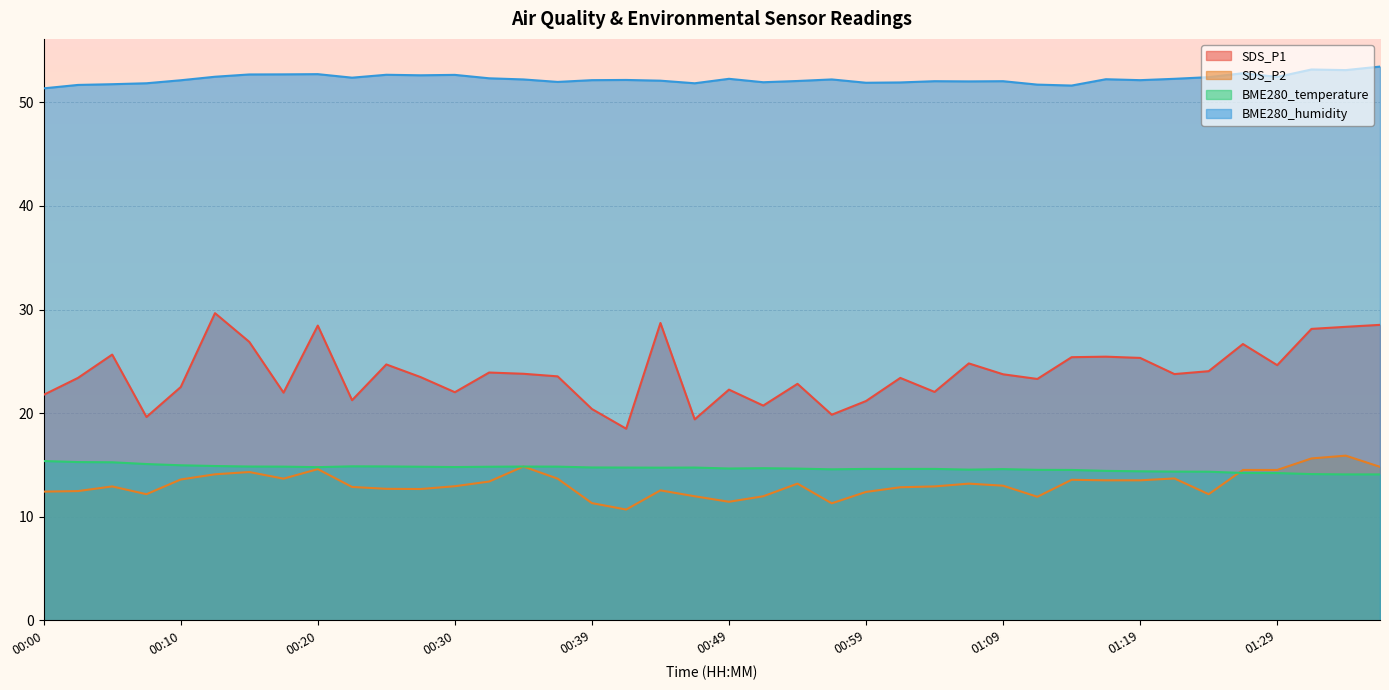

The SDS_P2 series shows 11.3 at 00:57. True or false?

True